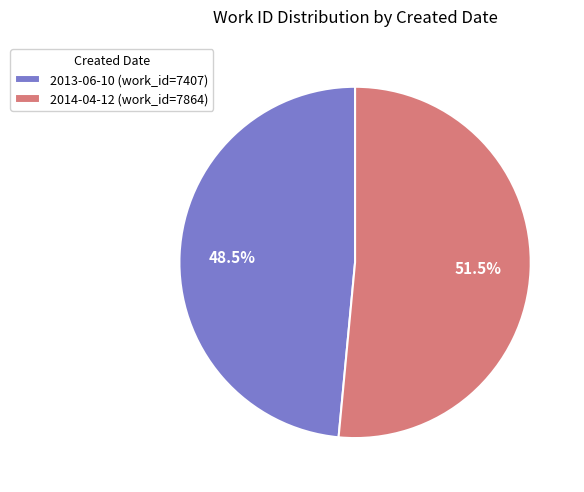

Which slice represents more than half of the pie?

2014-04-12